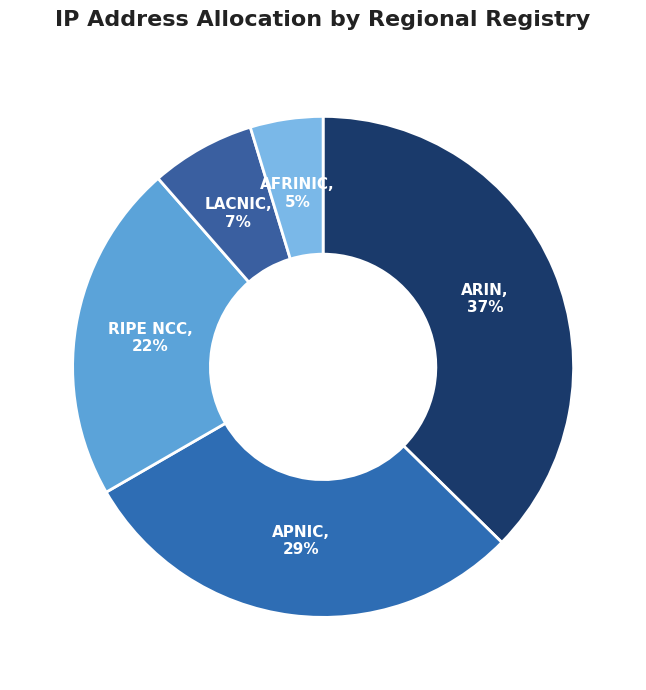

To the nearest percent, what is the combined percentage of LACNIC and ARIN?

44%